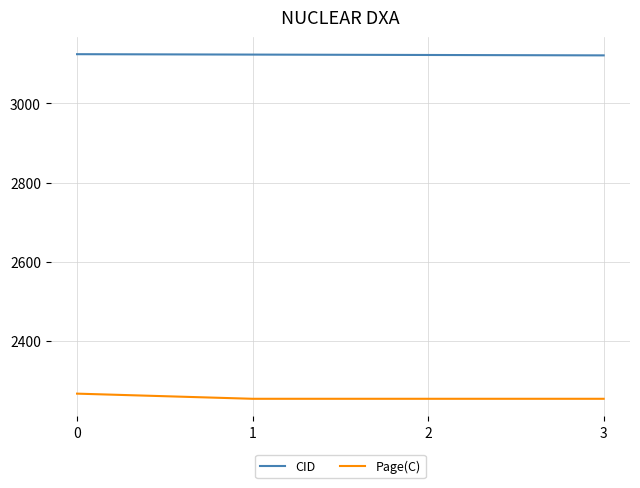

What is the sum of the CID values at 1 and 0?

6247